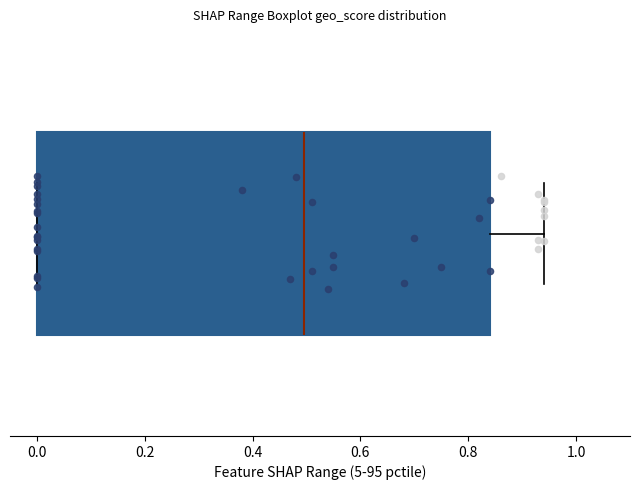

Transcribe this box plot: give where the median line is, the range the box spans, and where the two whiskers end, as read against the x-axis. The values are not printed on the chart, so give them approximately, as read against the axis.

median 0.50, box 0.00 to 0.84, whiskers 0.00 to 0.94